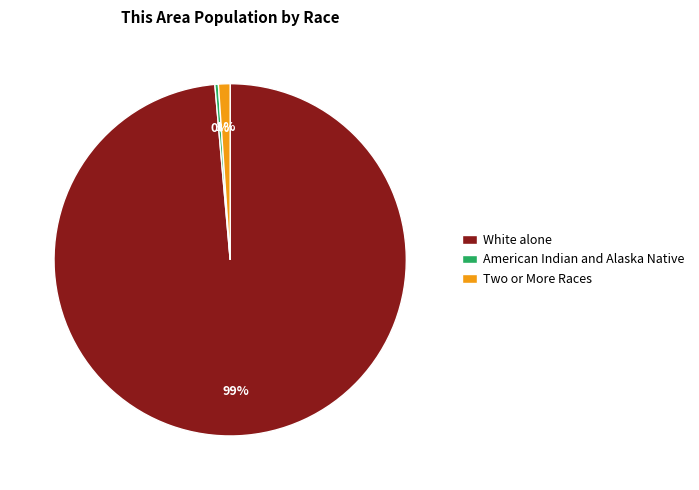

Between Two or More Races and American Indian and Alaska Native, which is larger?

Two or More Races